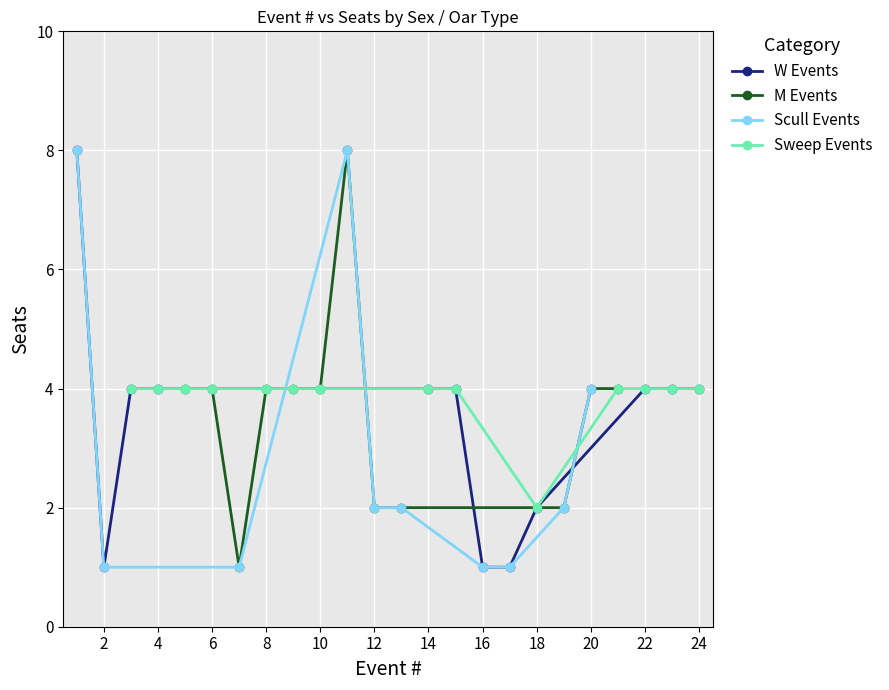

How many lines are shown in the chart?

4